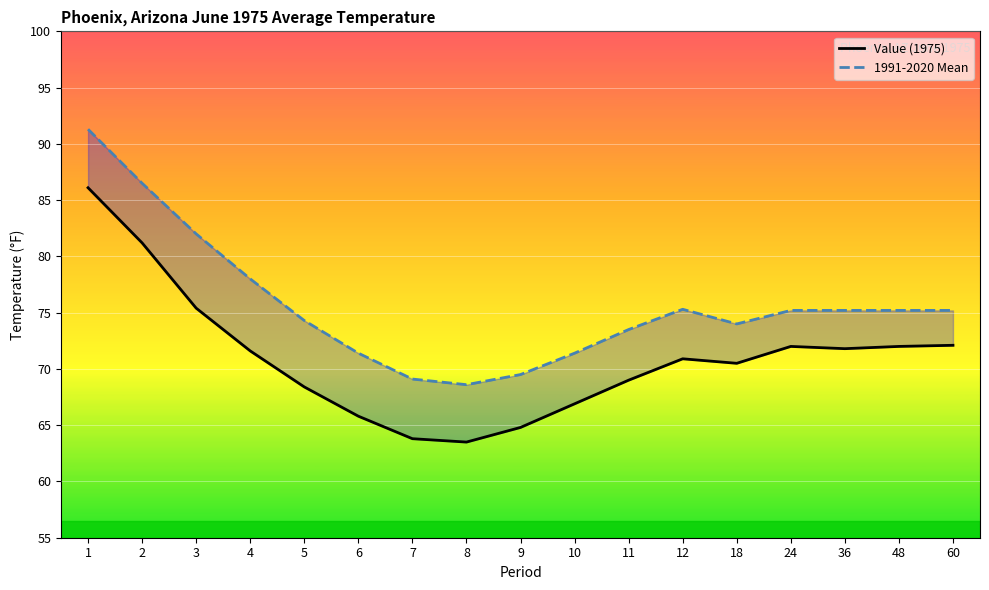

Read the 1991-2020 Mean value at 36.

75.2